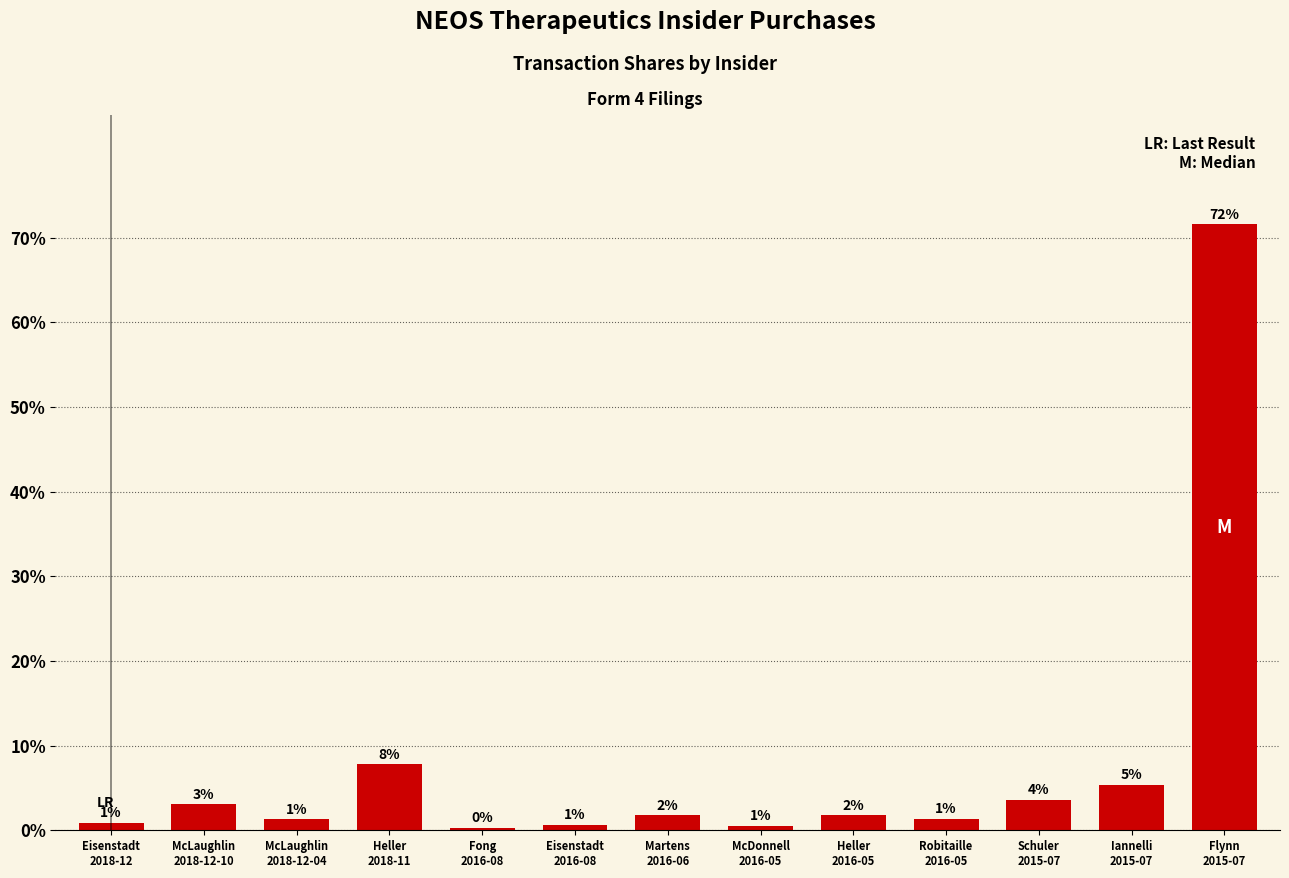

How many bars are there in total?

13